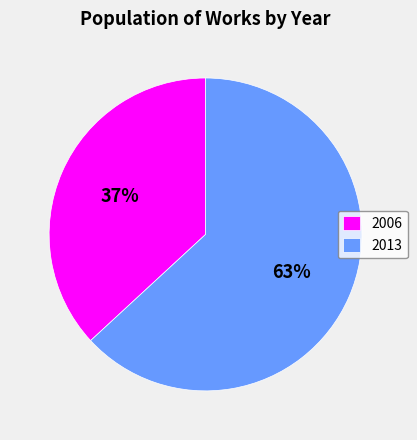

What is the smallest slice in the pie chart?

2006